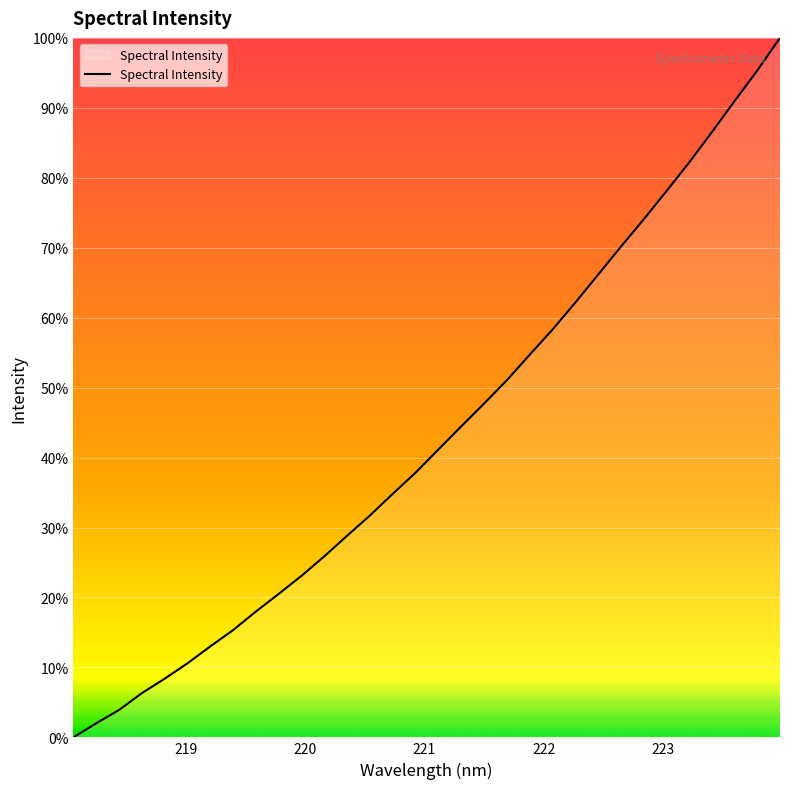

What is the difference between the maximum and minimum values?

100.0